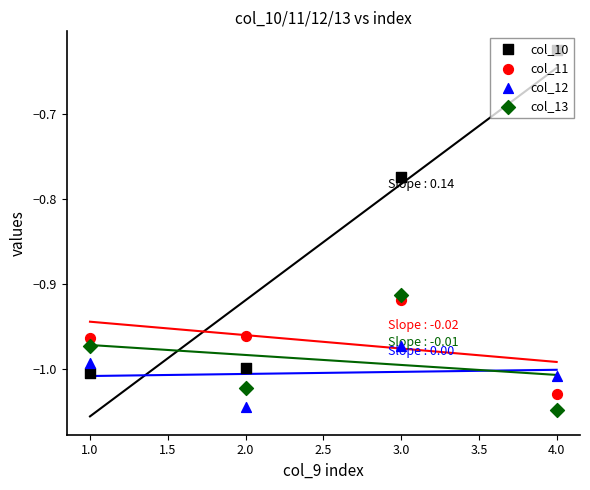

What are all the series names shown in the legend?

col_10, col_11, col_12, col_13